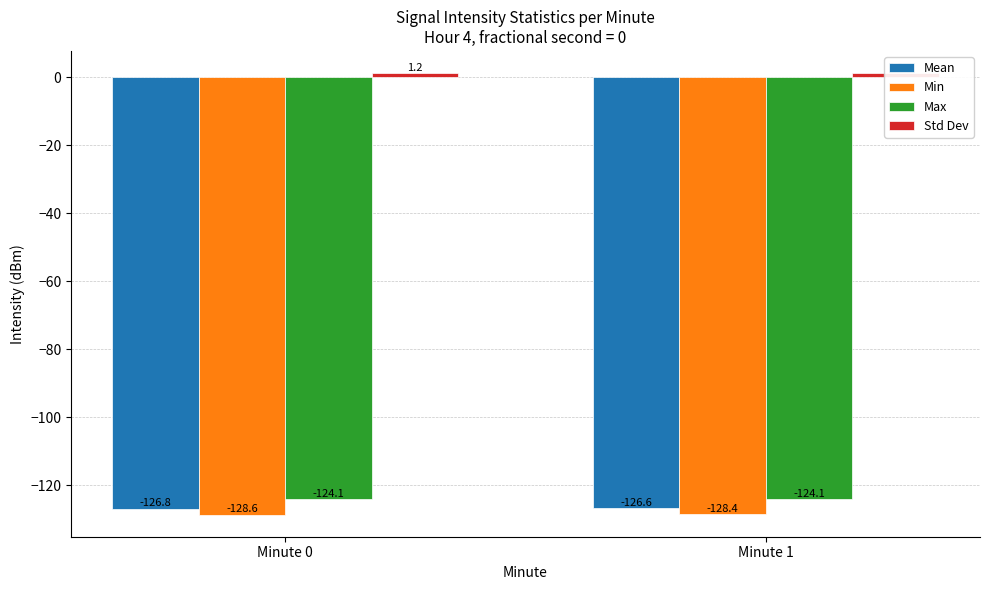

Count the Std Dev values in the range 1 to 2.

2